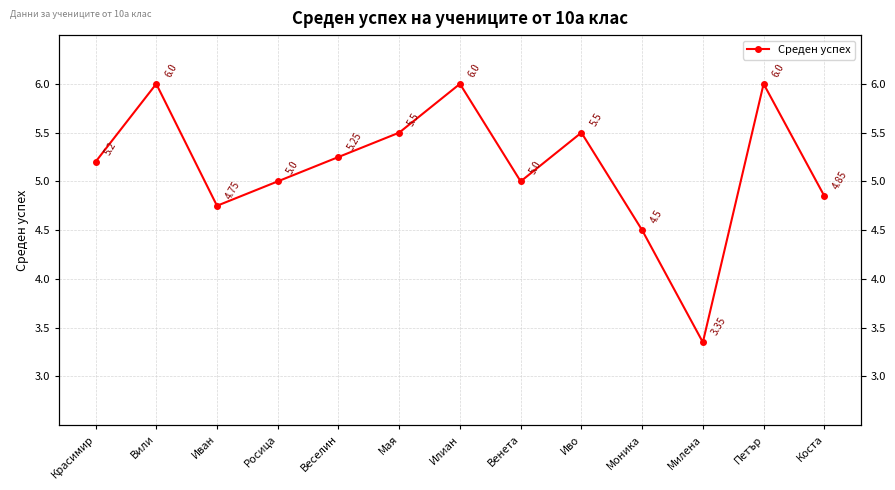

What is the difference between the maximum and minimum values?

2.6